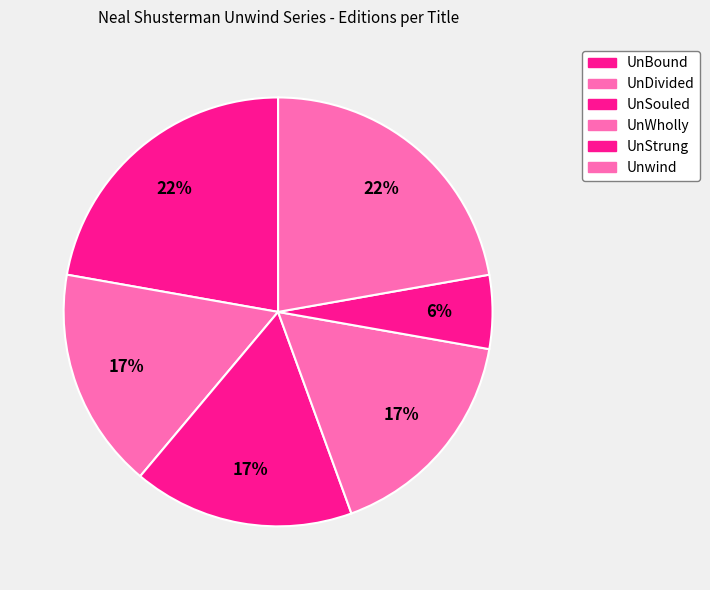

Which category has the smallest portion of the pie?

UnStrung